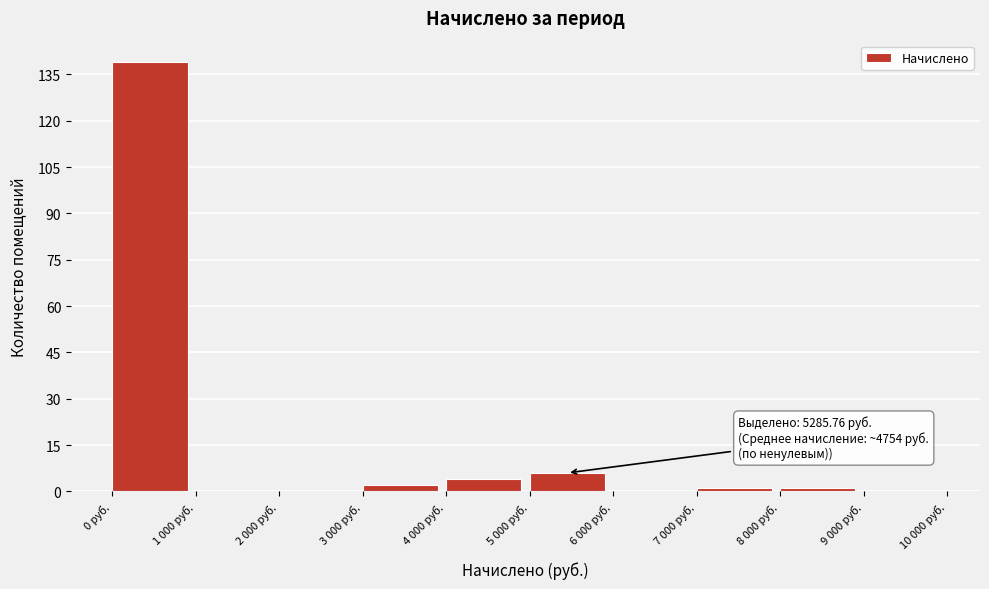

Reading right to left, what are all the values shown in this chart?

9 000 руб.=0	8 000 руб.=1	7 000 руб.=1	6 000 руб.=0	5 000 руб.=6	4 000 руб.=4	3 000 руб.=2	2 000 руб.=0	1 000 руб.=0	0 руб.=139